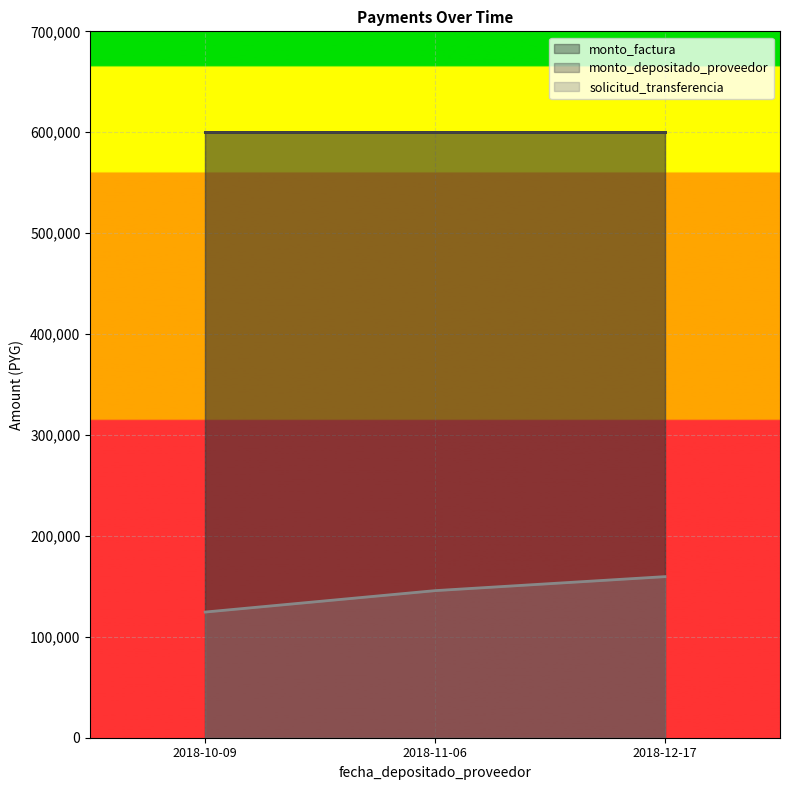

How many lines are shown in the chart?

3